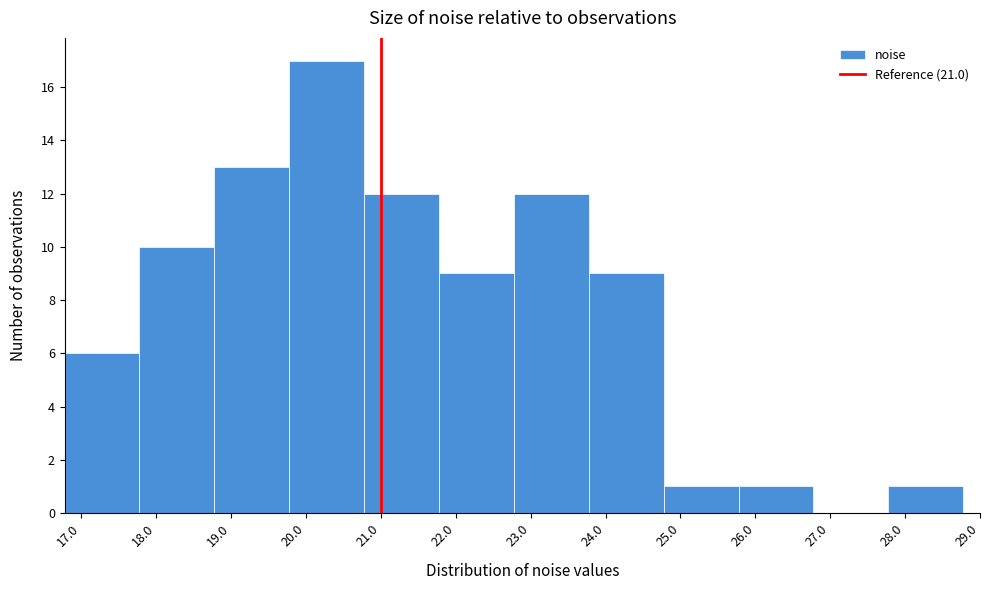

Reading left to right, transcribe this chart: for each bar, give the range it covers on the x-axis and its height. Neither the bar edges nor the heights are printed on the chart, so give them approximately, as read against the axes.

16.8 to 17.8: 6
17.8 to 18.8: 10
18.8 to 19.8: 13
19.8 to 20.8: 17
20.8 to 21.8: 12
21.8 to 22.8: 9
22.8 to 23.8: 12
23.8 to 24.8: 9
24.8 to 25.8: 1
25.8 to 26.8: 1
26.8 to 27.8: 0
27.8 to 28.8: 1